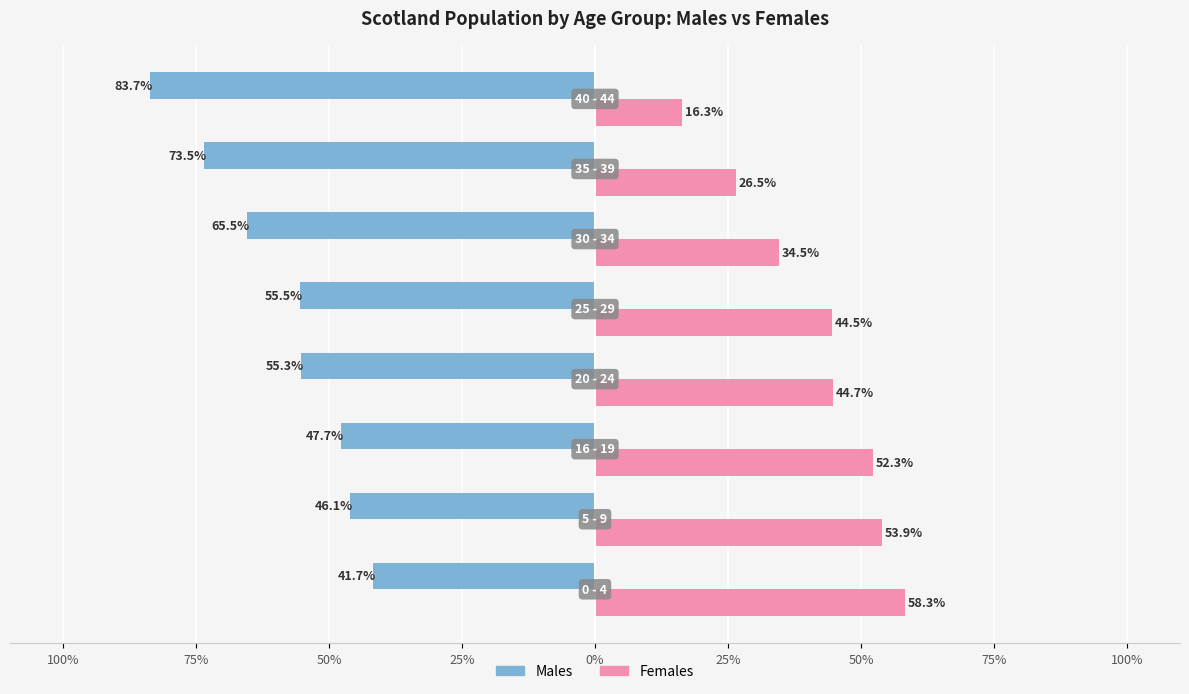

What are all the series names shown in the legend?

Males, Females